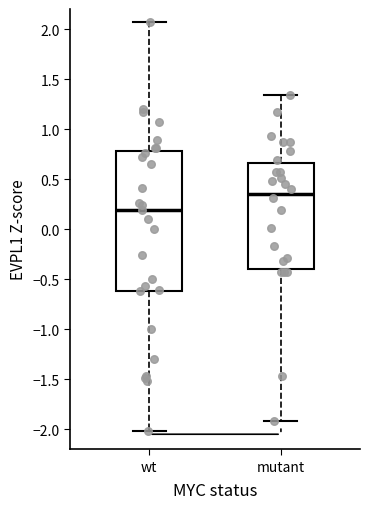

Which box has the highest median line?

mutant